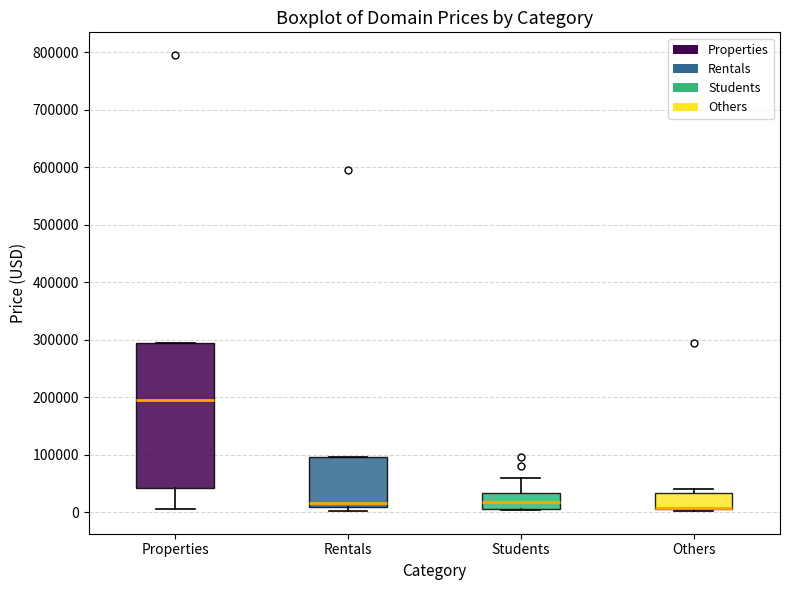

Reading left to right, read every box against the y-axis: the position of its median line, the range the box covers, and the ends of its whiskers. The values are not printed on the chart, so give them approximately, as read against the axis.

Properties: median 190000, box 40000 to 290000, whiskers 0 to 290000
Rentals: median 10000 (just above the box's lower edge), box 10000 to 90000, whiskers 0 to 90000
Students: median 20000, box 0 to 30000, whiskers 0 to 60000
Others: median 10000 (drawn on the box's lower edge), box 0 to 30000, whiskers 0 to 40000